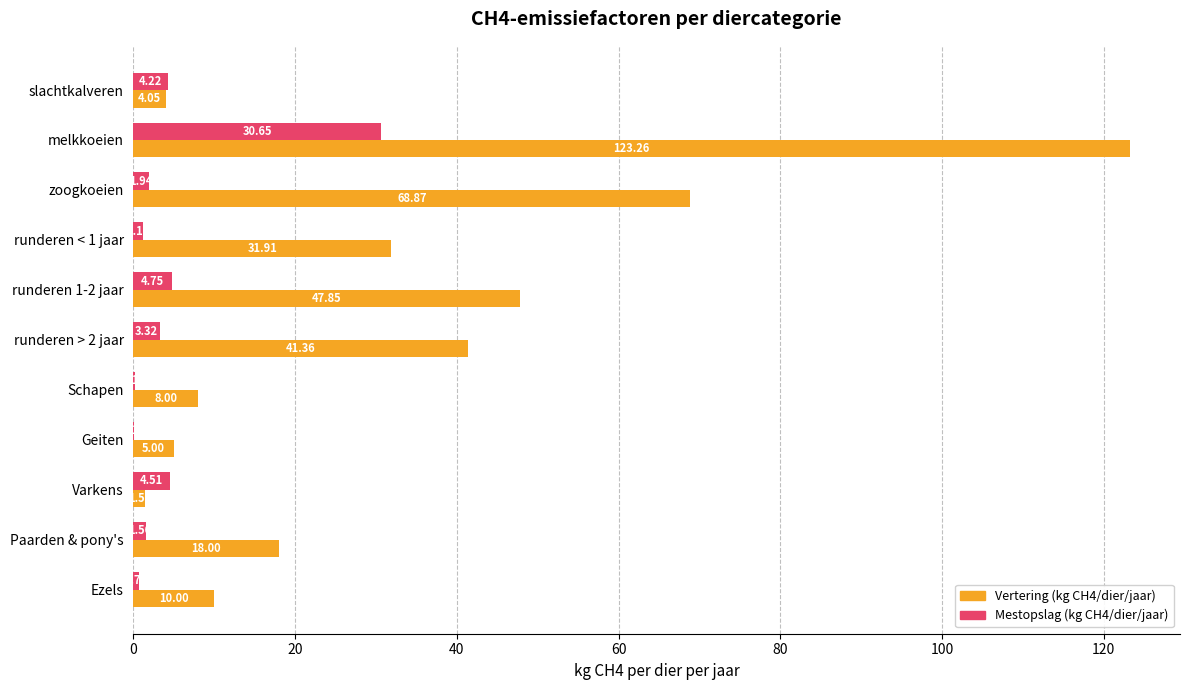

At which category does the chart reach its peak across all series?

melkkoeien